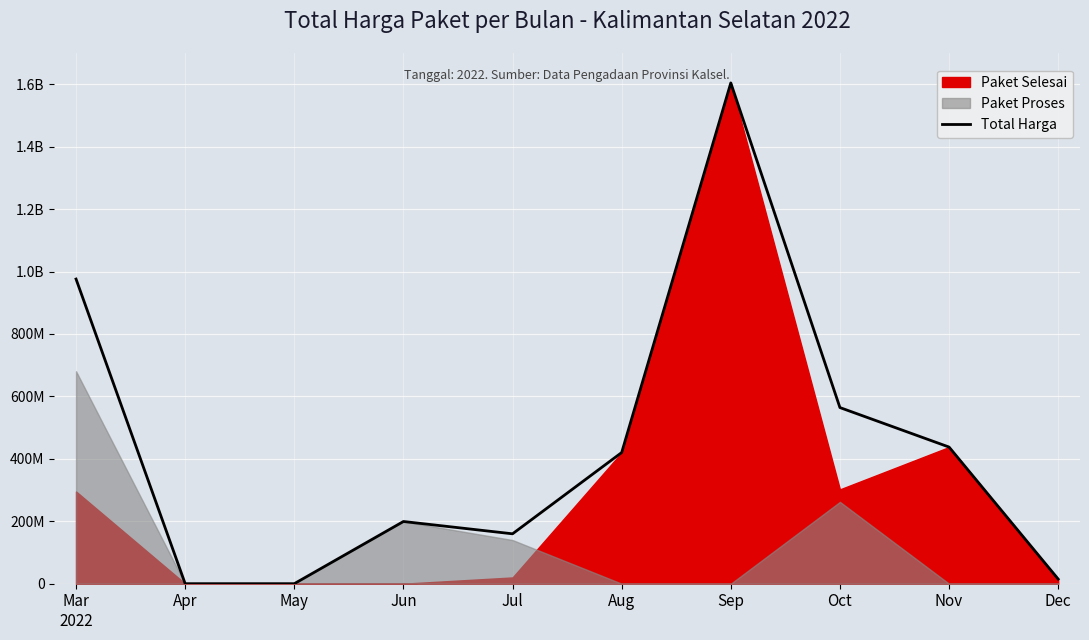

Where is the first local maximum?

Jun